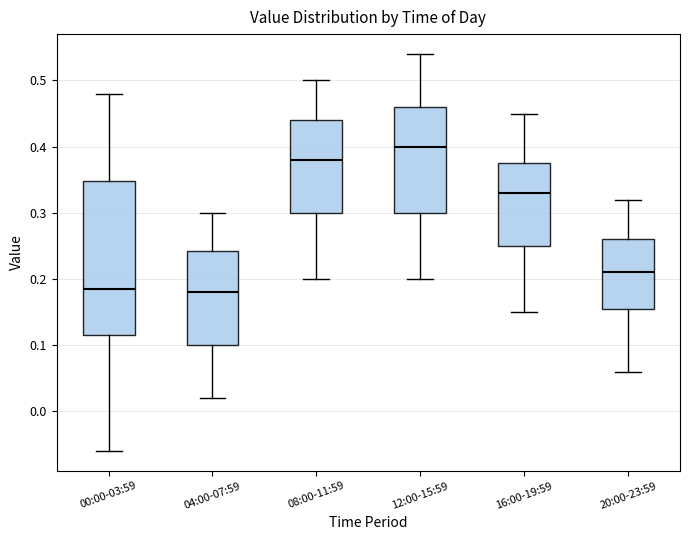

Reading left to right, read every box against the y-axis: the position of its median line, the range the box covers, and the ends of its whiskers. The values are not printed on the chart, so give them approximately, as read against the axis.

00:00-03:59: median 0.19, box 0.12 to 0.35, whiskers -0.06 to 0.48
04:00-07:59: median 0.18, box 0.10 to 0.24, whiskers 0.02 to 0.30
08:00-11:59: median 0.38, box 0.30 to 0.44, whiskers 0.20 to 0.50
12:00-15:59: median 0.40, box 0.30 to 0.46, whiskers 0.20 to 0.54
16:00-19:59: median 0.33, box 0.25 to 0.38, whiskers 0.15 to 0.45
20:00-23:59: median 0.21, box 0.16 to 0.26, whiskers 0.06 to 0.32